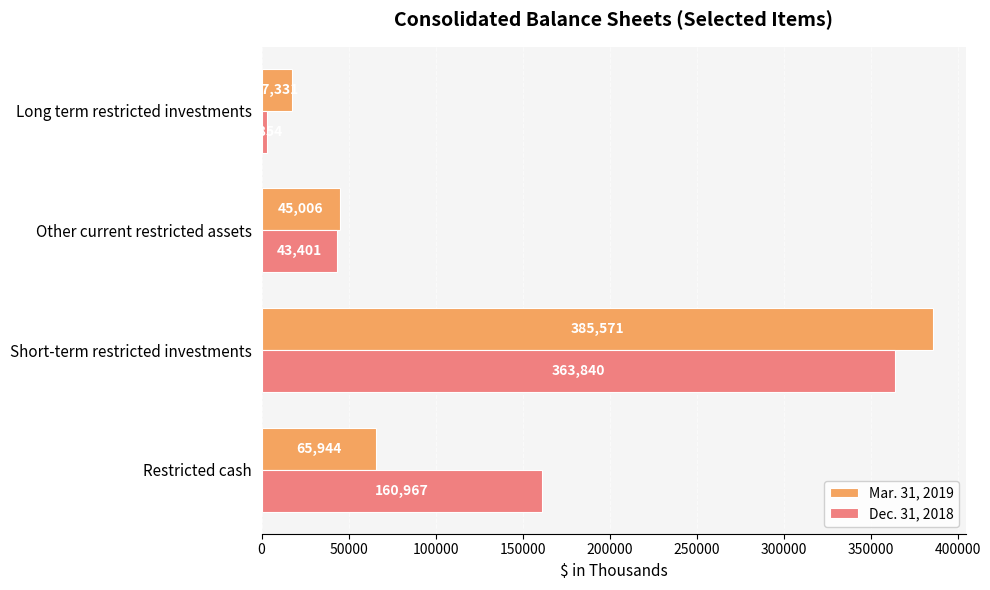

At which category is the sum across all series the highest?

Short-term restricted investments